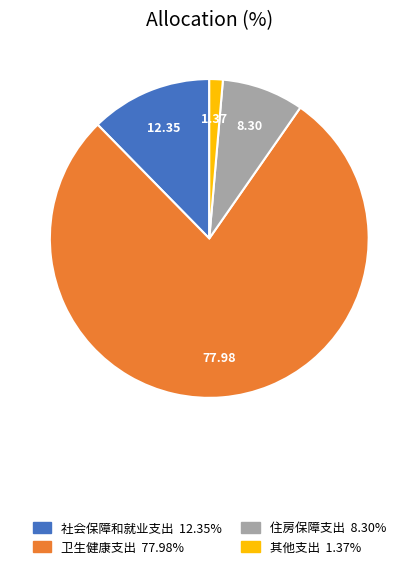

Is it true that 其他支出 is 11% of the pie?

False